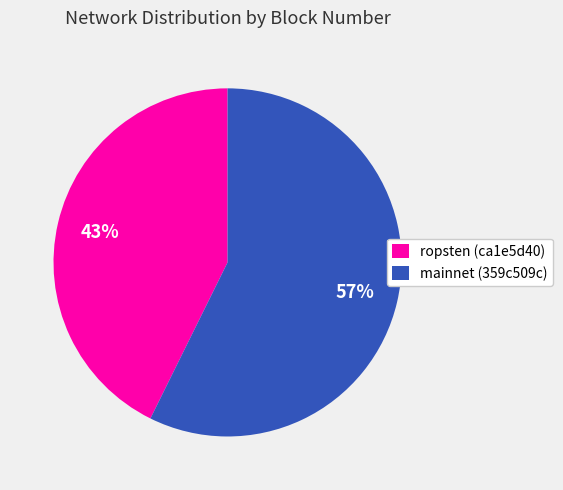

Does ropsten (ca1e5d40) account for over 50% of the chart?

No